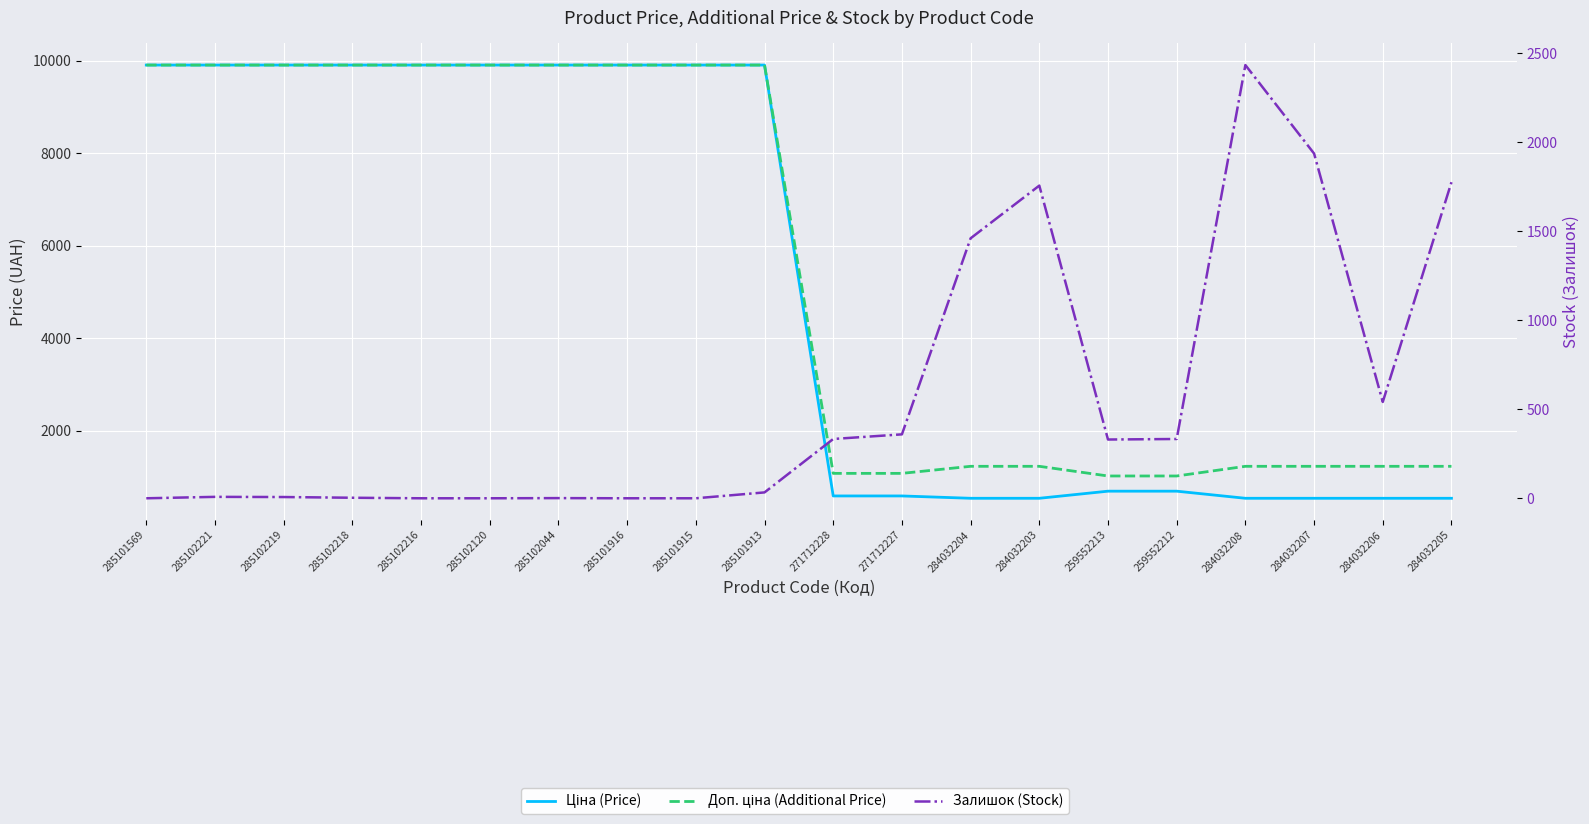

What value does the Залишок (Stock) series have at 285102218?

3.0